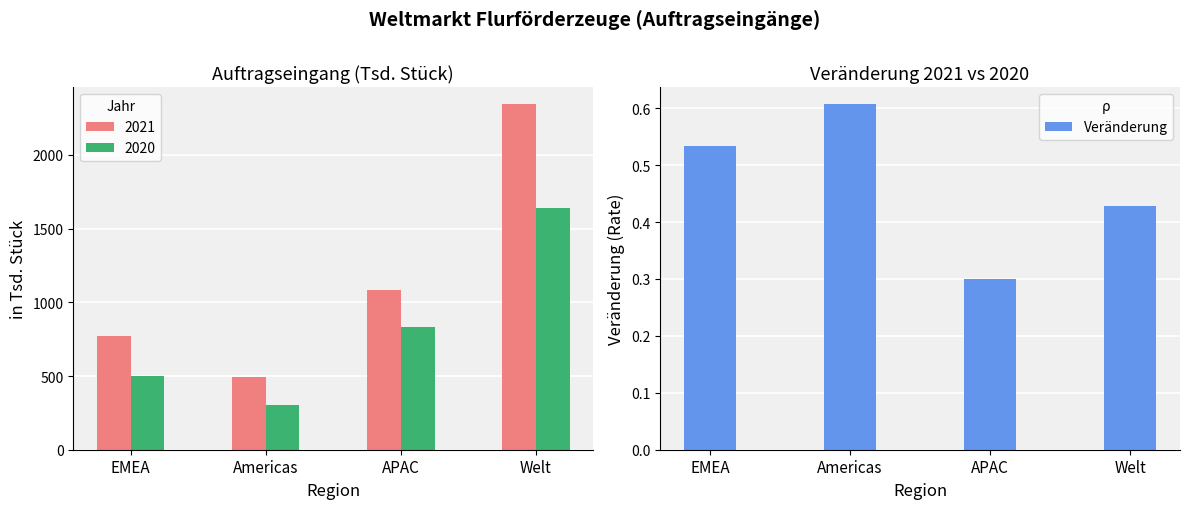

How many values are between 0 and 1?

4